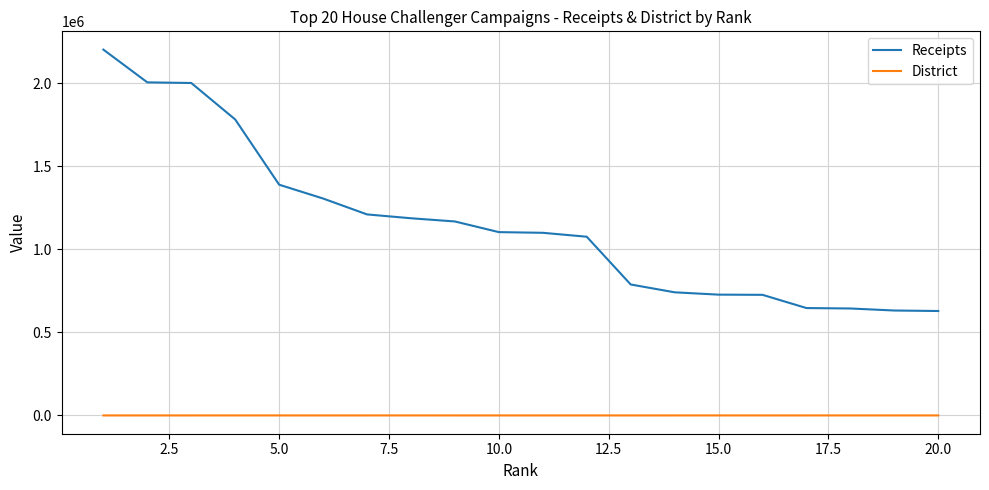

What is the difference between the maximum and second lowest values in the District series?

51.0